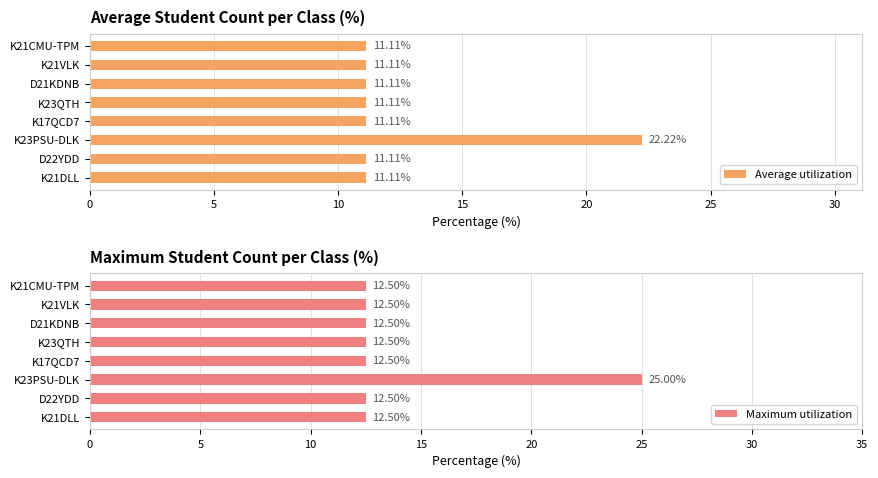

Reading left to right, list all the values displayed in this chart.

Average utilization: 11.1	11.1	22.2	11.1	11.1	11.1	11.1	11.1
Maximum utilization: 12.5	12.5	25.0	12.5	12.5	12.5	12.5	12.5